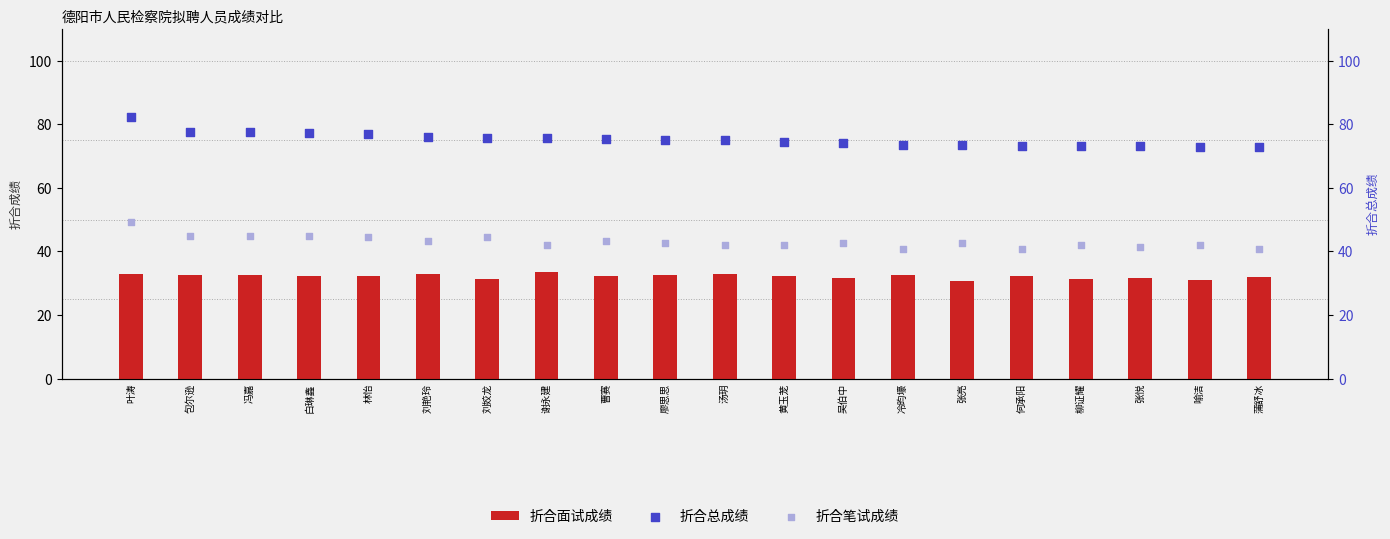

What are all the series names shown in the legend?

折合面试成绩, 折合总成绩, 折合笔试成绩